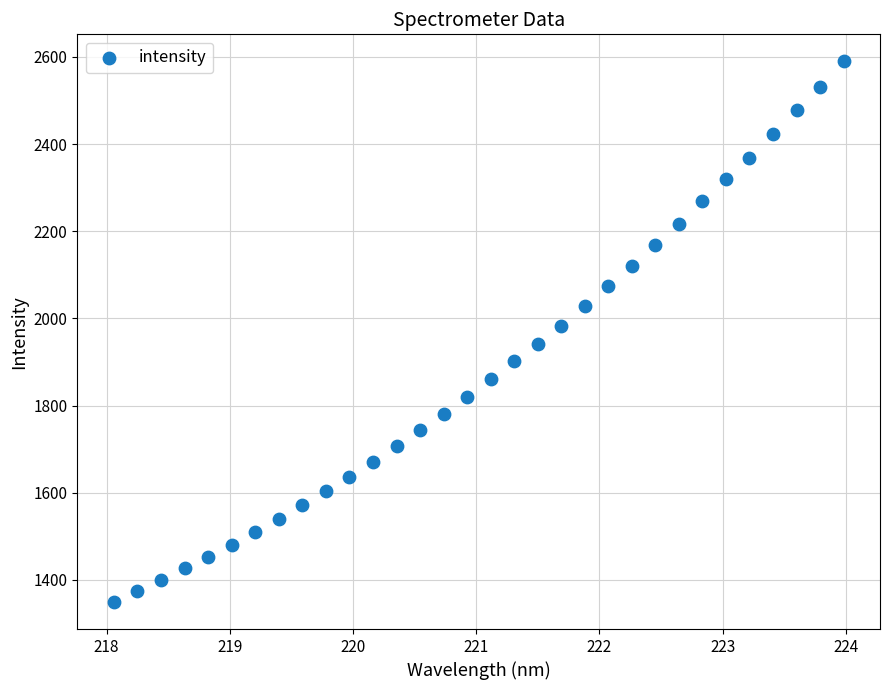

What is the range of Y values (max minus min)?

1240.5